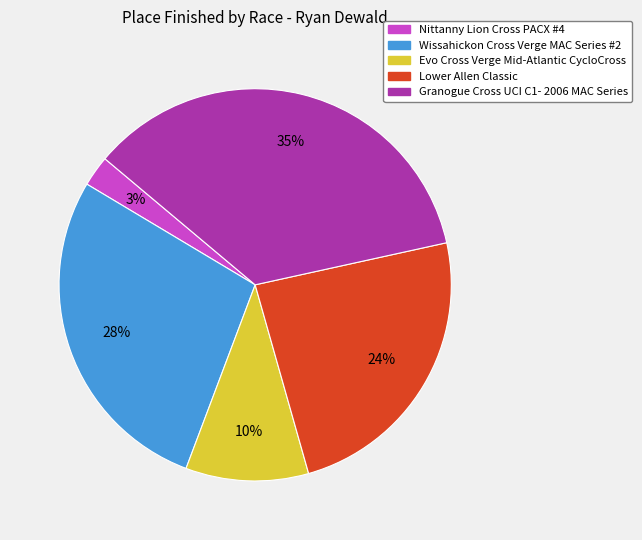

To the nearest percent, what percentage of the pie is Granogue Cross UCI C1- 2006 MAC Series?

35%